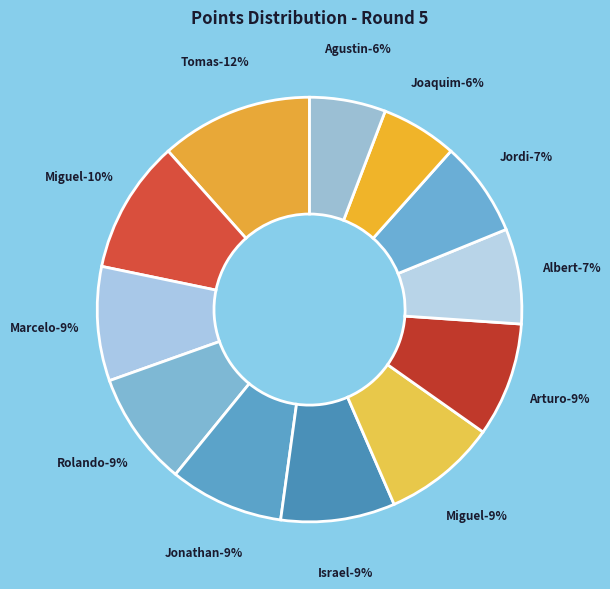

To the nearest percent, what is the combined percentage of Alarcon Casellas Rolando and Lacasta Palacio Joaquim?

14%